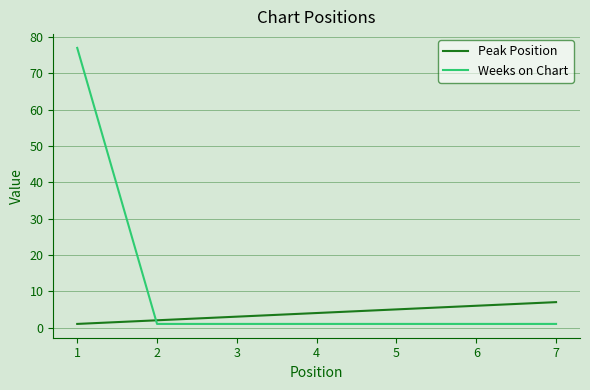

Reading left to right, extract all data points from this chart.

Peak Position: 1	2	3	4	5	6	7
Weeks on Chart: 77	1	1	1	1	1	1